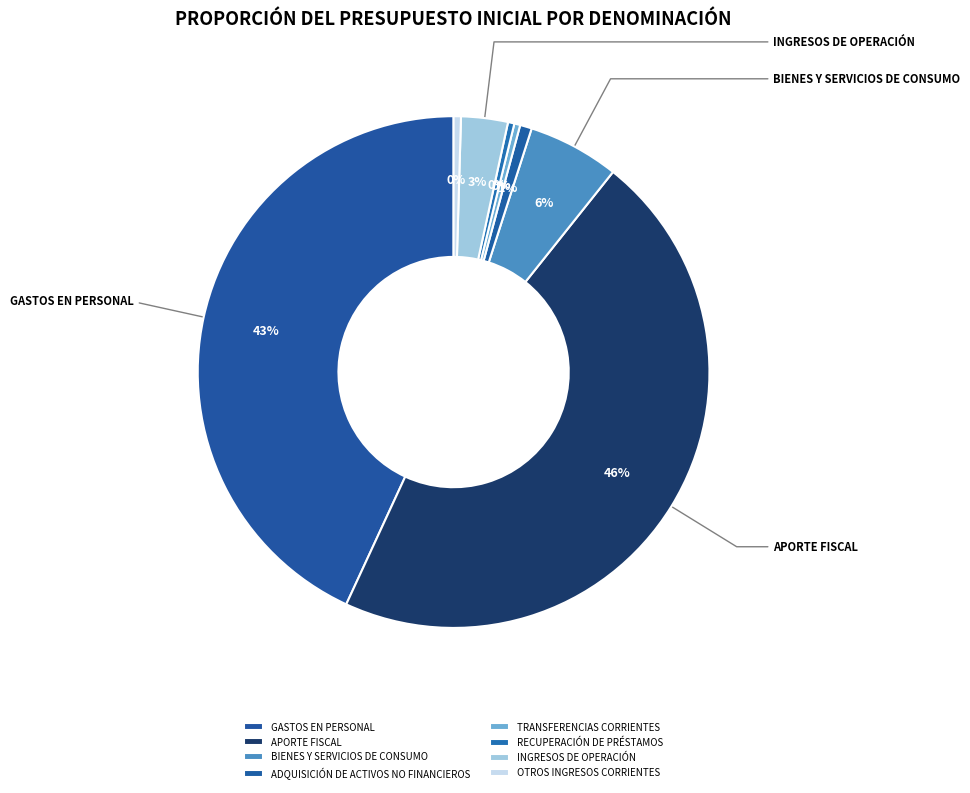

True or false: TRANSFERENCIAS CORRIENTES accounts for 15% of the total.

False